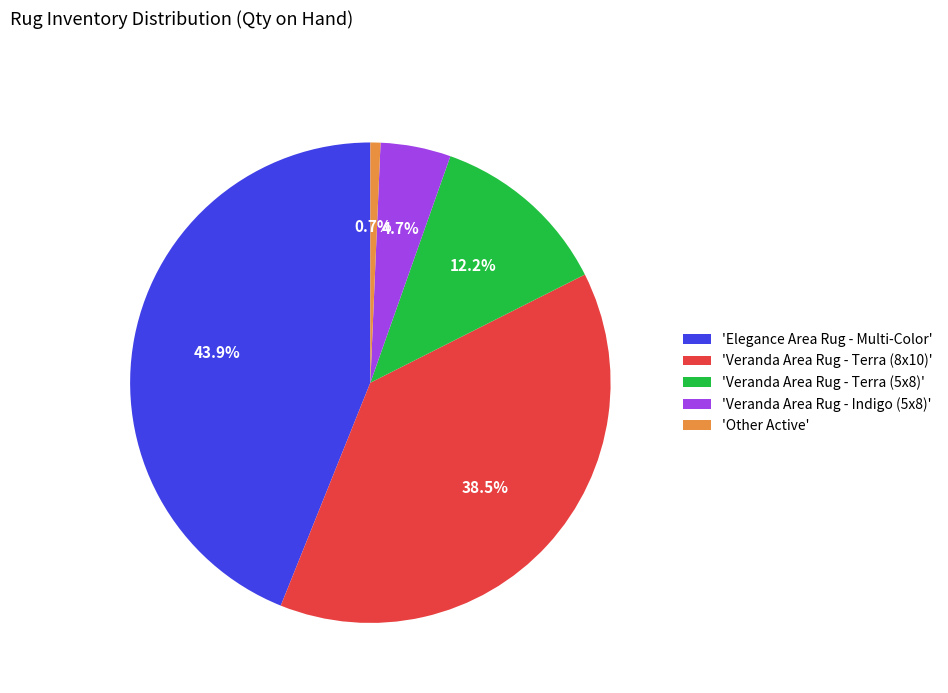

Rank the categories by value from lowest to highest.

'Other Active', 'Veranda Area Rug - Indigo (5x8)', 'Veranda Area Rug - Terra (5x8)', 'Veranda Area Rug - Terra (8x10)', 'Elegance Area Rug - Multi-Color'